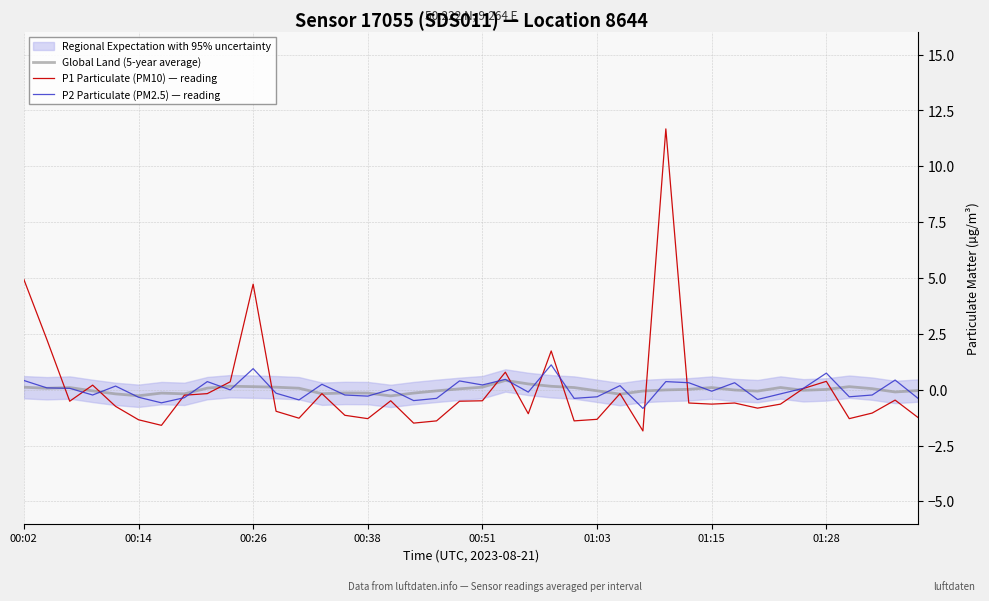

The P1 Particulate (PM10) — reading series shows -0.3 at 26. True or false?

False